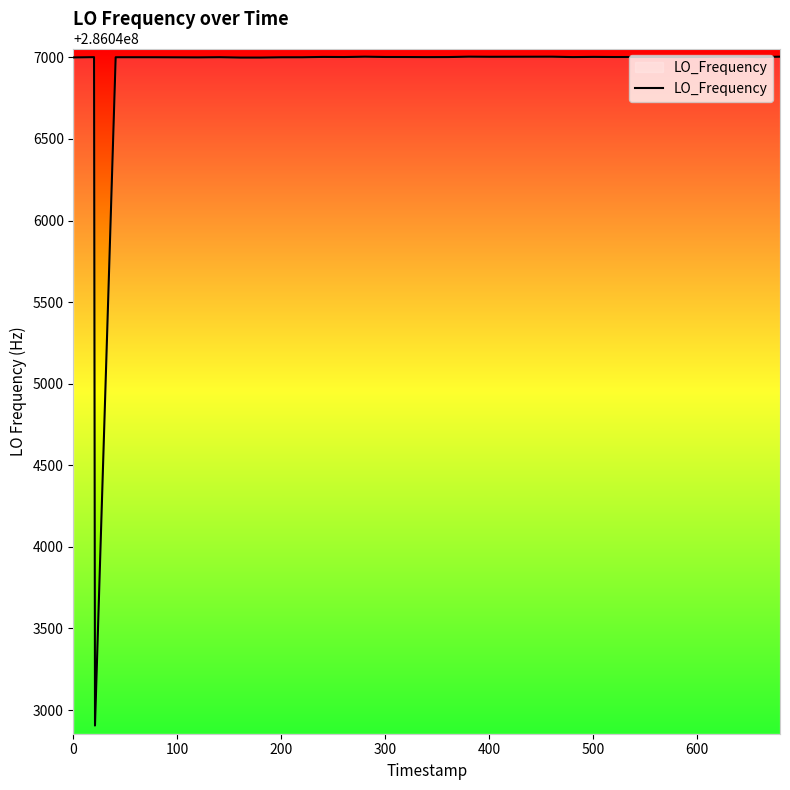

Count the number of values greater than 286047001.

28